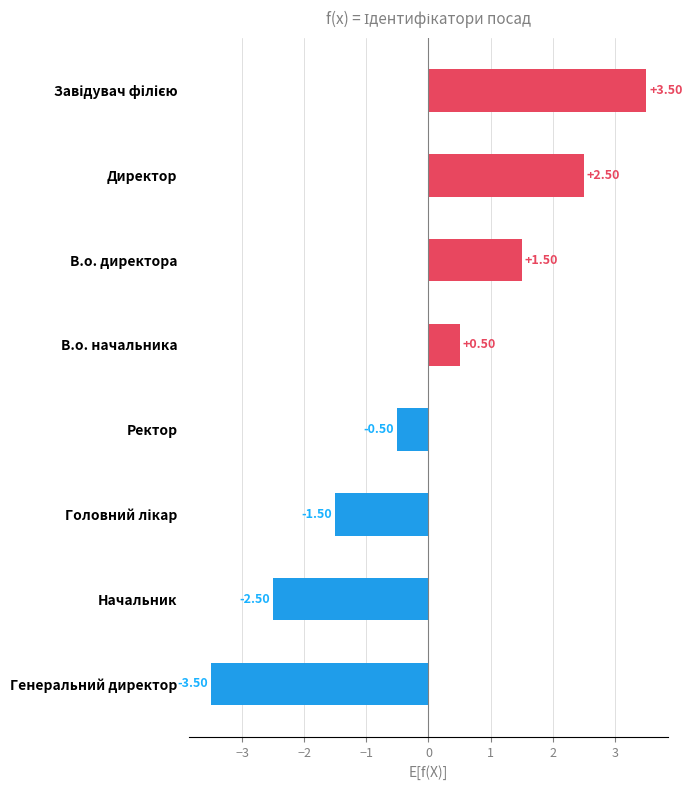

Which category has the lowest value across all series?

Генеральний директор